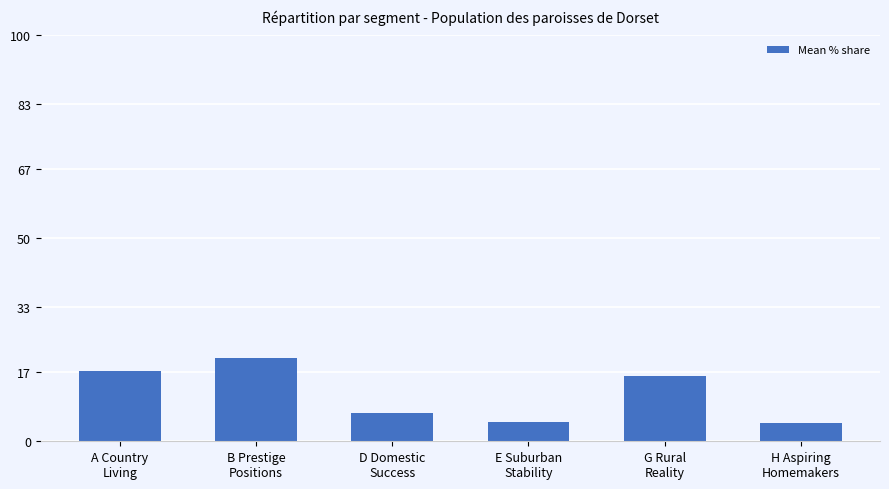

Count the number of values greater than 16.

3